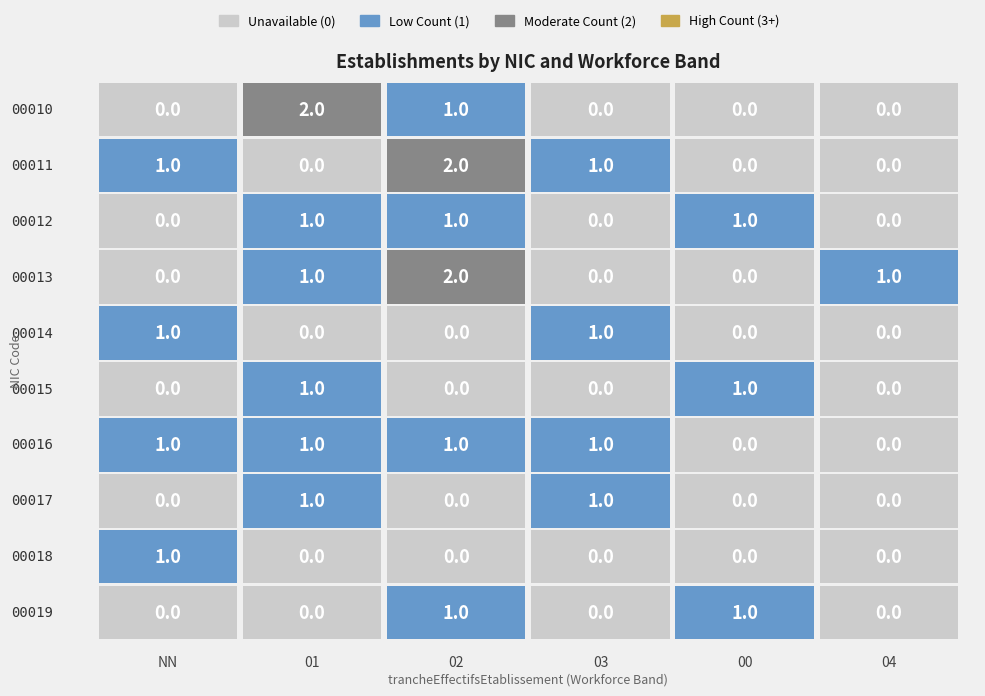

What is the total value across all series at 03?

4